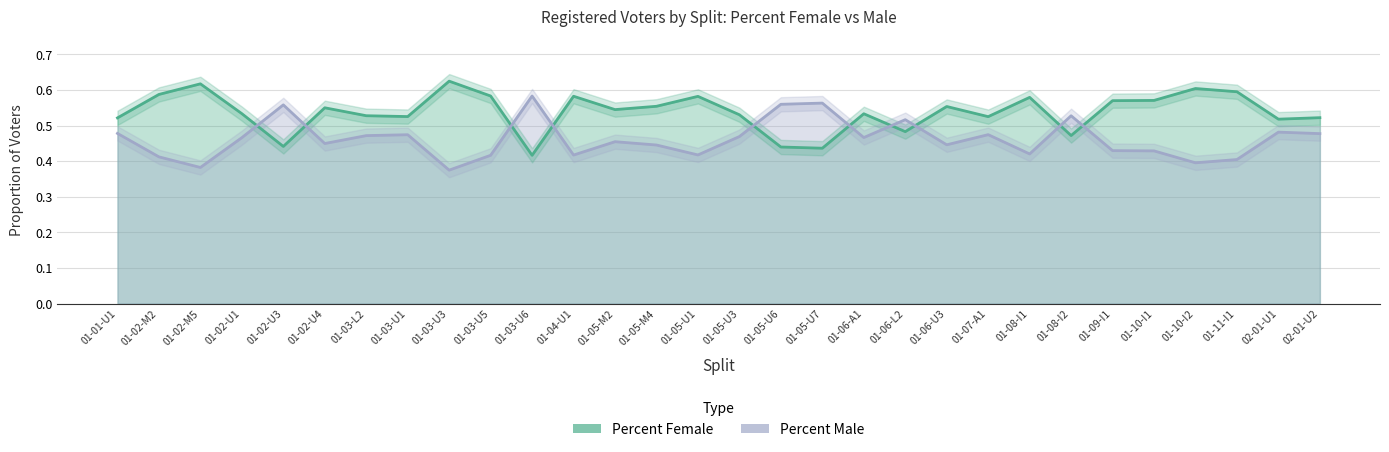

What is the difference between the second highest and minimum values in the Percent Female series?

0.2